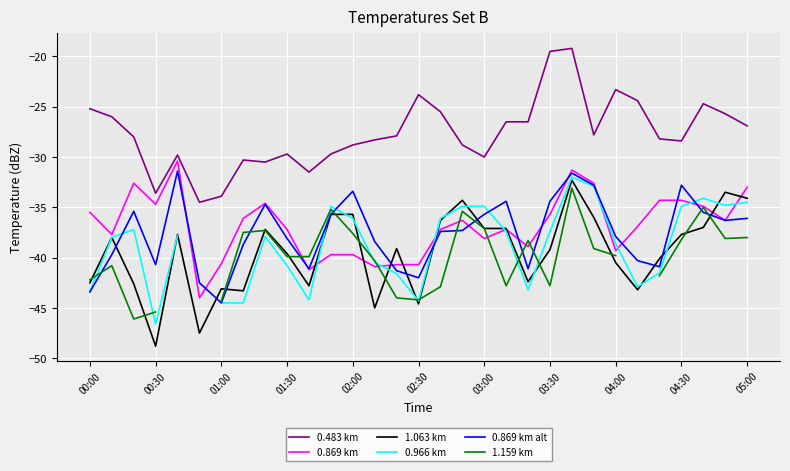

True or false: 0.869 km alt has a value of -32.8 at 04:30.

True